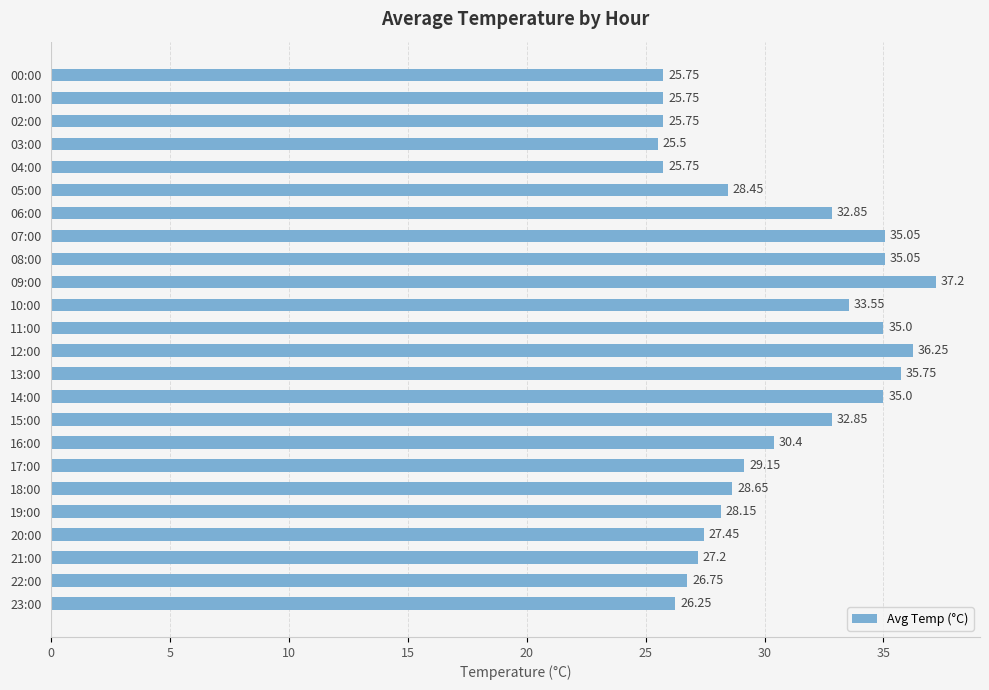

How many data points are above 29?

12